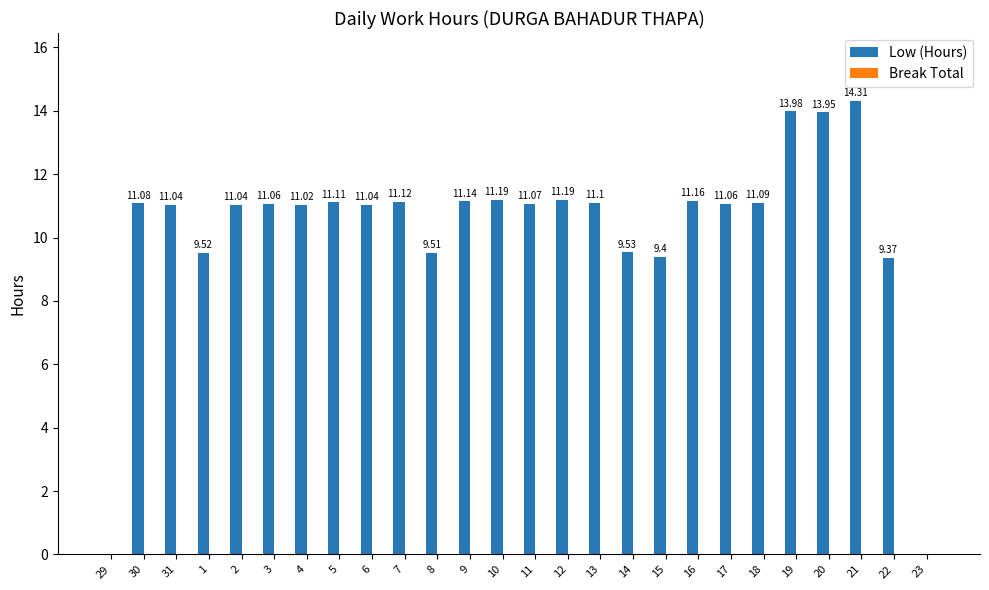

What is the change in value from 16 to 22?

-1.8